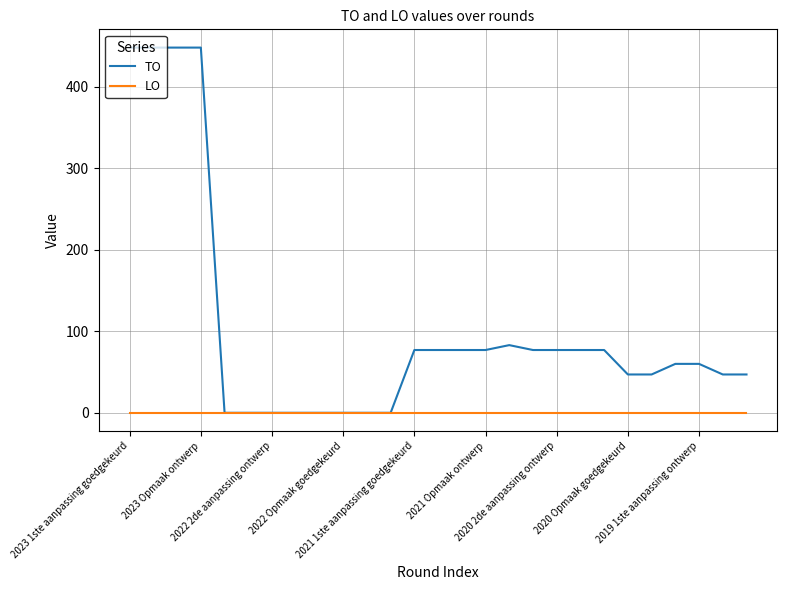

Which series has the widest spread of values?

TO